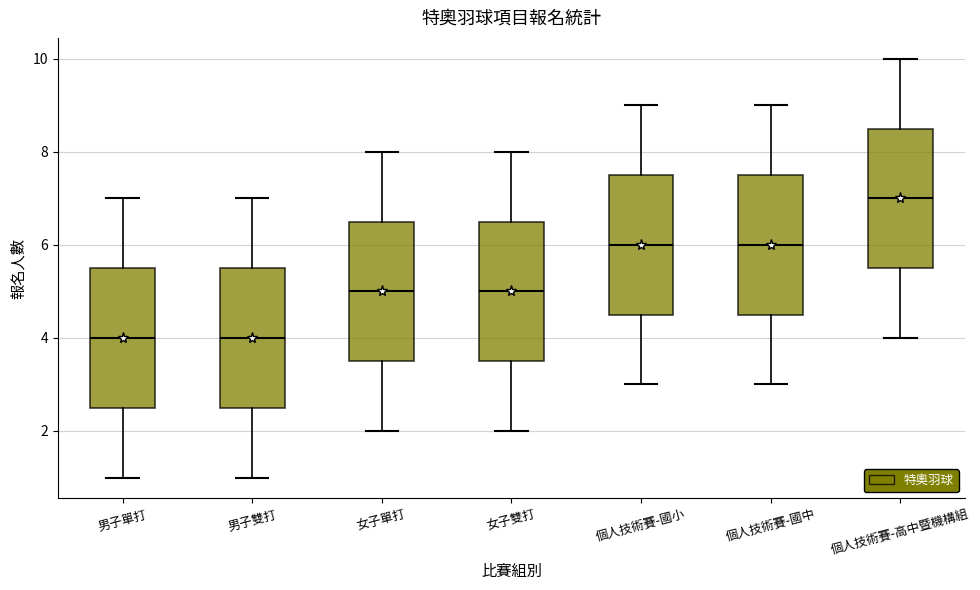

Which box's median line is the highest?

個人技術賽-高中暨機構組